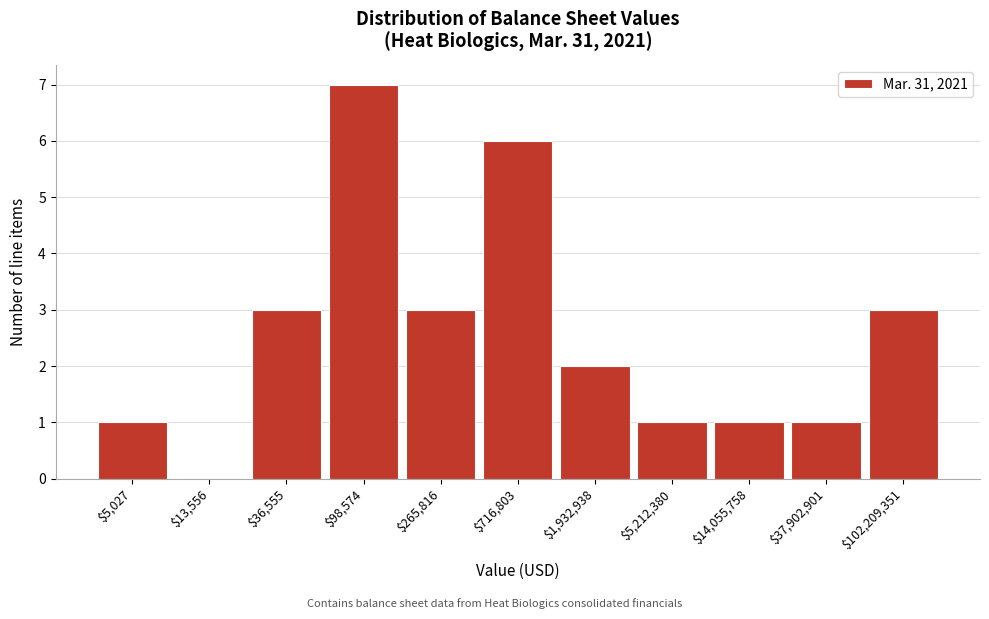

What is the sum of all values?

28